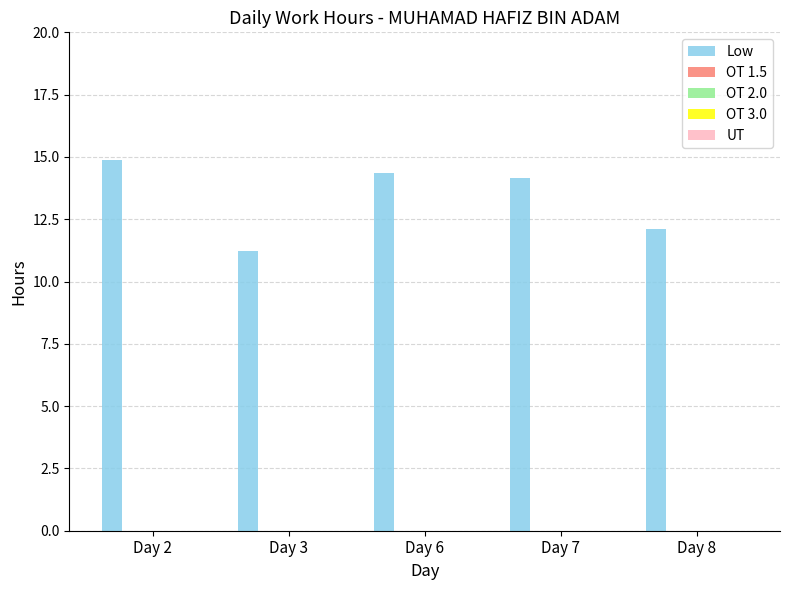

What is the difference between the maximum and minimum values?

3.7